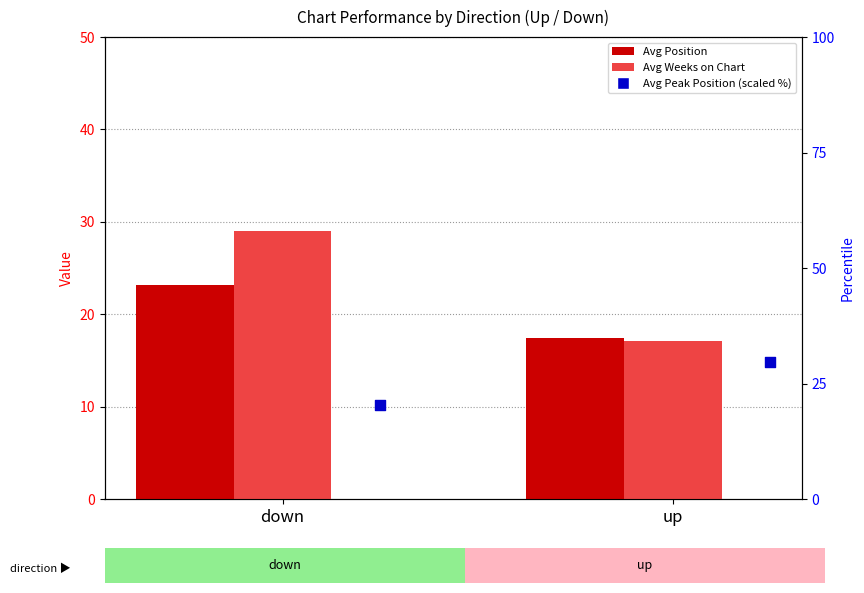

What is the total value across all series at down?

72.6